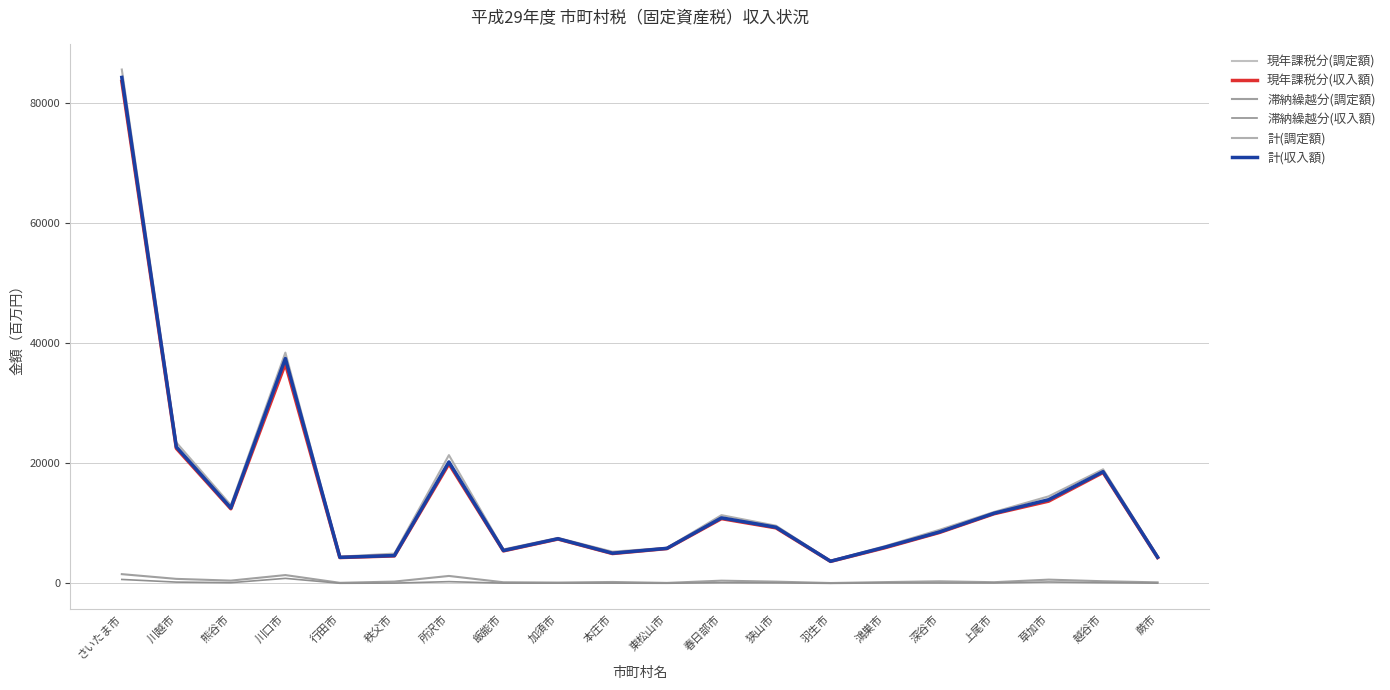

What is the lowest value of the 現年課税分(調定額) series?

3704